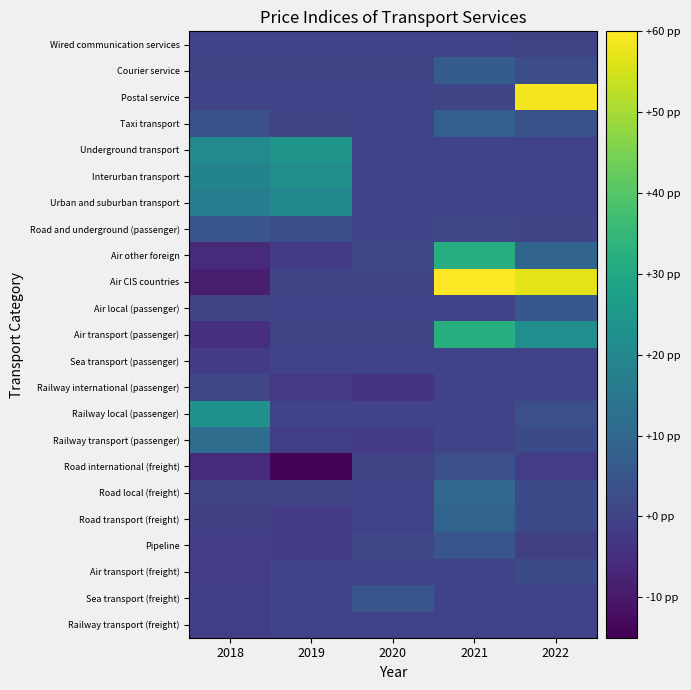

Reading right to left, what are all the values shown in this chart?

Railway transport (freight): 2022=0.0	2021=0.0	2020=0.0	2019=0.0	2018=-1.2
Sea transport (freight): 2022=0.0	2021=0.1	2020=5.1	2019=0.0	2018=-1.2
Air transport (freight): 2022=1.7	2021=0.0	2020=0.0	2019=0.0	2018=-1.3
Pipeline: 2022=-0.9	2021=4.8	2020=1.0	2019=-1.6	2018=-1.3
Road transport (freight): 2022=1.8	2021=9.3	2020=0.0	2019=-2.1	2018=-0.8
Road local (freight): 2022=1.9	2021=9.7	2020=0.0	2019=-0.1	2018=-0.1
Road international (freight): 2022=-1.3	2021=3.3	2020=-0.3	2019=-14.4	2018=-6.0
Railway transport (passenger): 2022=1.7	2021=0.0	2020=-1.6	2019=-1.1	2018=11.7
Railway local (passenger): 2022=3.4	2021=0.0	2020=0.0	2019=0.2	2018=23.6
Railway international (passenger): 2022=0.0	2021=0.0	2020=-3.3	2019=-2.5	2018=0.9
Sea transport (passenger): 2022=0.0	2021=0.0	2020=0.0	2019=0.0	2018=-1.6
Air transport (passenger): 2022=21.9	2021=32.0	2020=0.7	2019=-0.3	2018=-4.9
Air local (passenger): 2022=5.6	2021=0.0	2020=0.0	2019=0.0	2018=0.3
Air CIS countries: 2022=57.0	2021=76.5	2020=0.7	2019=0.6	2018=-8.7
Air other foreign: 2022=9.6	2021=31.7	2020=1.4	2019=-1.6	2018=-6.1
Road and underground (passenger): 2022=0.6	2021=1.0	2020=0.0	2019=3.1	2018=4.7
Urban and suburban transport: 2022=0.0	2021=0.0	2020=0.0	2019=20.1	2018=16.8
Interurban transport: 2022=0.0	2021=0.0	2020=0.0	2019=22.1	2018=18.7
Underground transport: 2022=0.0	2021=0.0	2020=0.0	2019=24.1	2018=20.8
Taxi transport: 2022=3.7	2021=7.5	2020=0.0	2019=0.5	2018=3.7
Postal service: 2022=58.8	2021=0.7	2020=0.0	2019=0.0	2018=0.0
Courier service: 2022=2.7	2021=6.7	2020=-0.4	2019=0.6	2018=0.7
Wired communication services: 2022=-0.2	2021=0.0	2020=0.0	2019=0.0	2018=0.0